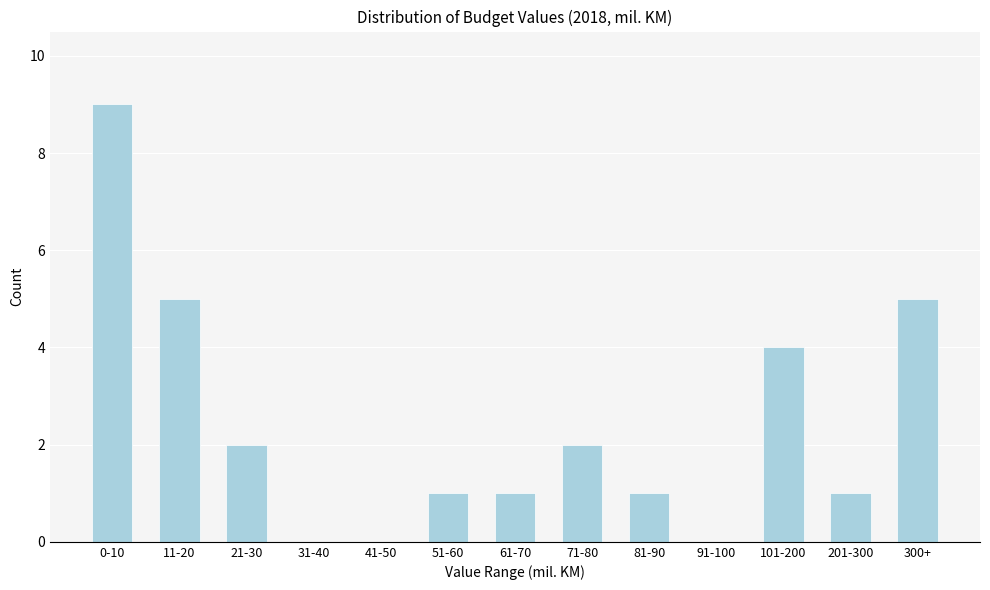

Reading left to right, list all the values displayed in this chart.

0-10=9	11-20=5	21-30=2	31-40=0	41-50=0	51-60=1	61-70=1	71-80=2	81-90=1	91-100=0	101-200=4	201-300=1	300+=5